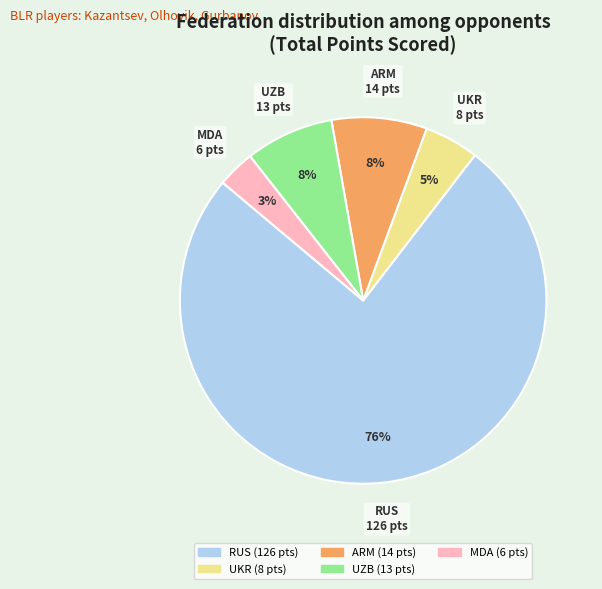

To the nearest percent, what is the average slice percentage?

20%